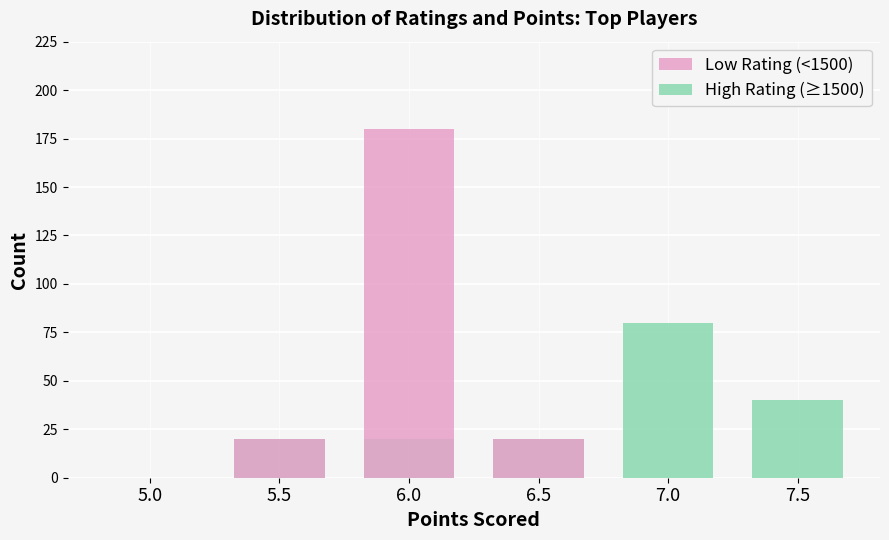

What is the difference between the maximum and minimum values in the Low Rating (<1500) series?

180